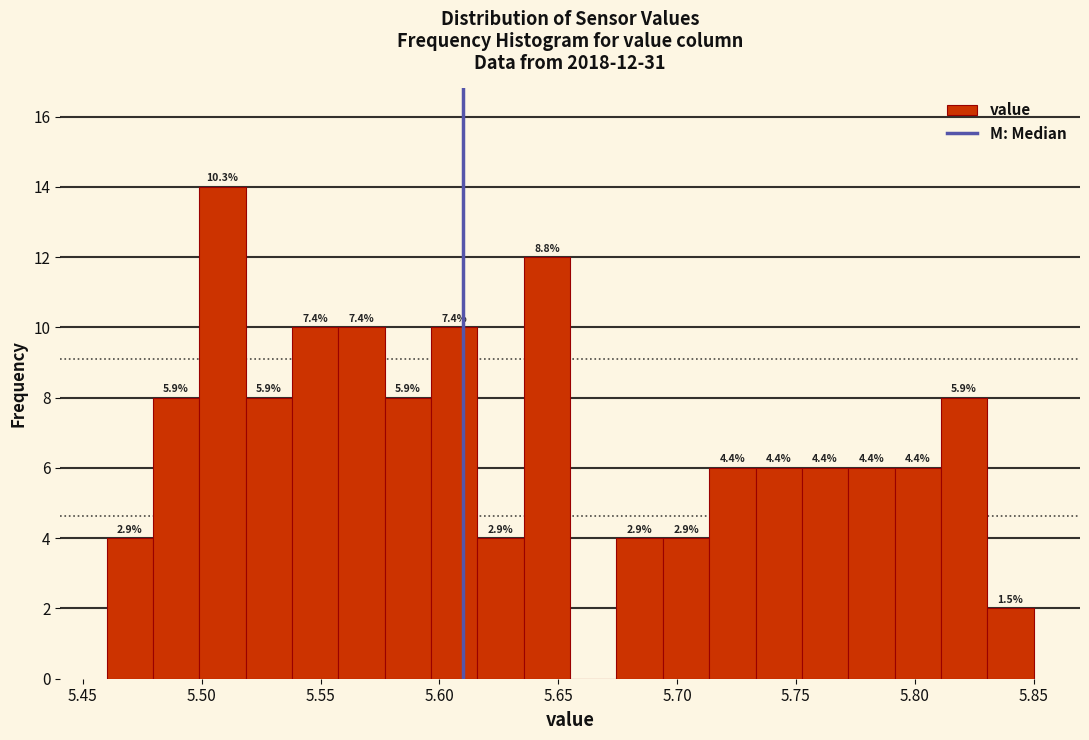

Read against the x-axis, roughly where is the centre of the tallest bar?

5.510